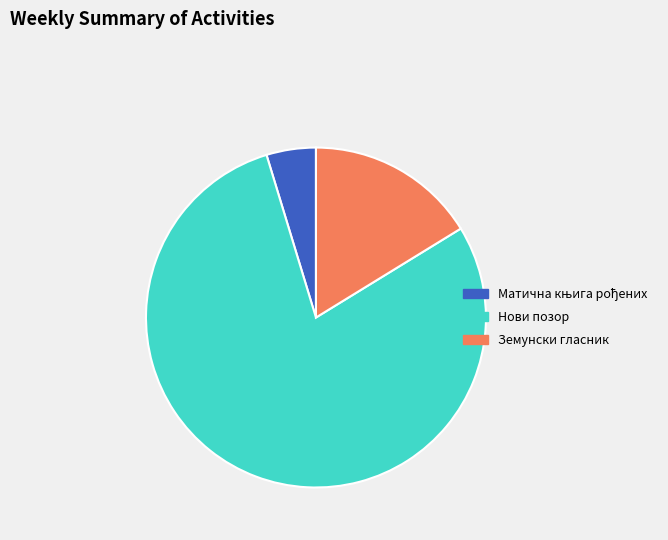

Combined, do Нови позор and Земунски гласник account for over 50%?

Yes